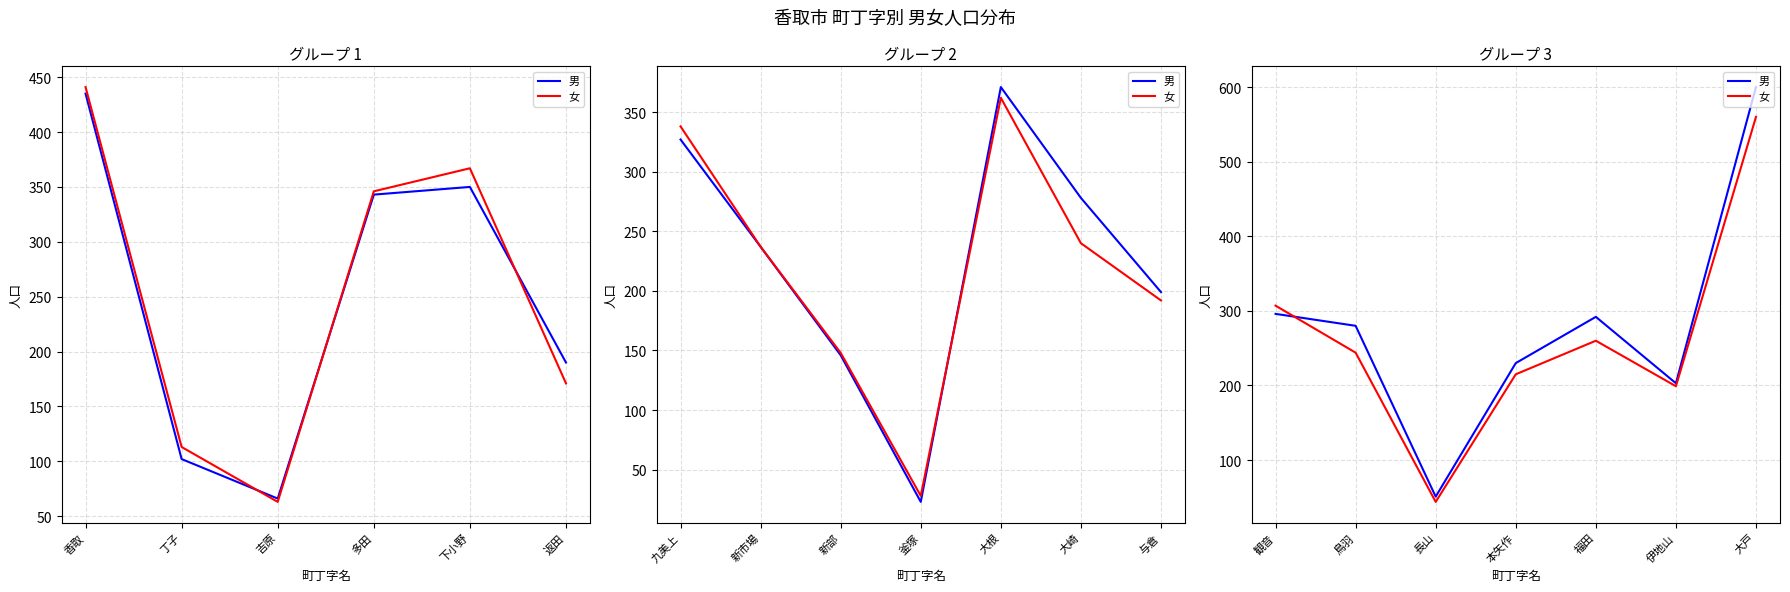

Between 本矢作 and 福田, which is larger?

福田